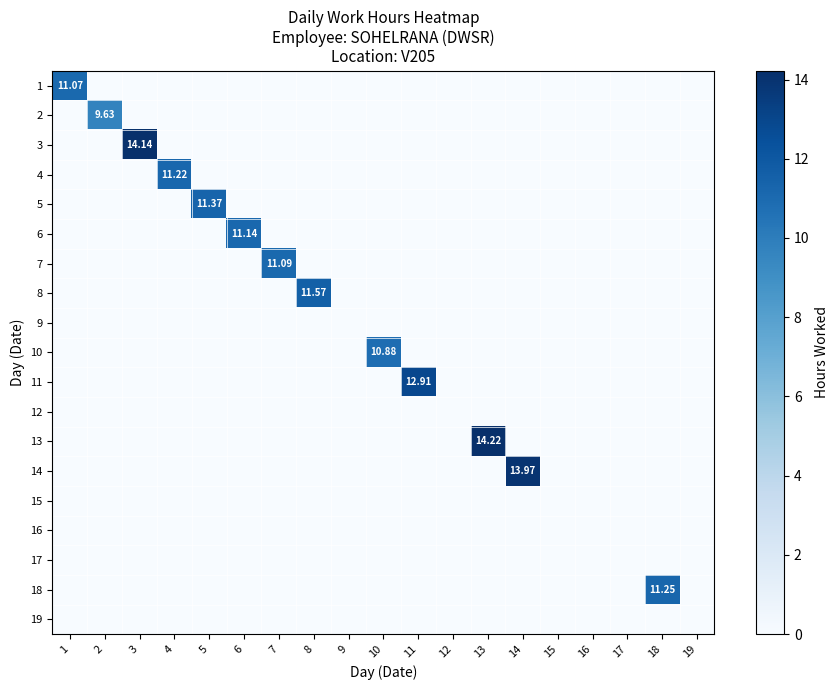

What is the total value across all series at 2?

9.6